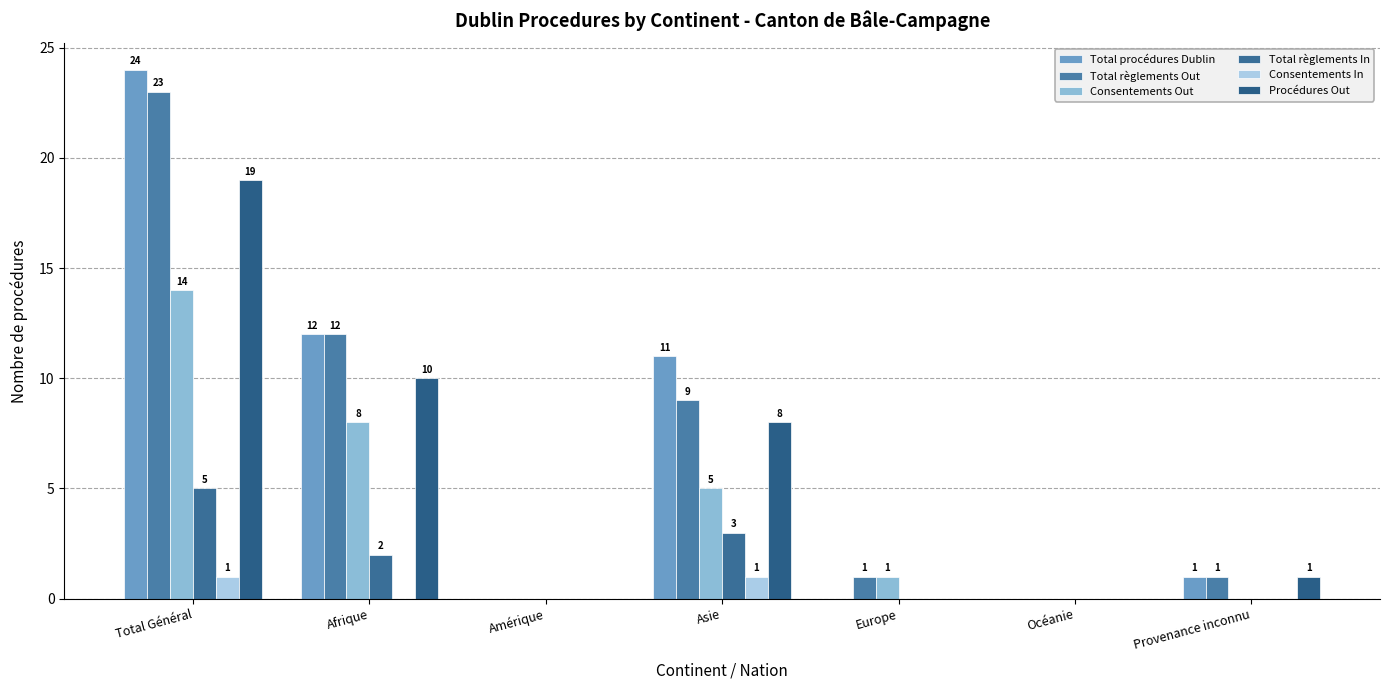

Reading left to right, extract all data points from this chart.

Total procédures Dublin: Total Général=24	Afrique=12	Amérique=0	Asie=11	Europe=0	Océanie=0	Provenance inconnu=1
Total règlements Out: Total Général=23	Afrique=12	Amérique=0	Asie=9	Europe=1	Océanie=0	Provenance inconnu=1
Consentements Out: Total Général=14	Afrique=8	Amérique=0	Asie=5	Europe=1	Océanie=0	Provenance inconnu=0
Total règlements In: Total Général=5	Afrique=2	Amérique=0	Asie=3	Europe=0	Océanie=0	Provenance inconnu=0
Consentements In: Total Général=1	Afrique=0	Amérique=0	Asie=1	Europe=0	Océanie=0	Provenance inconnu=0
Procédures Out: Total Général=19	Afrique=10	Amérique=0	Asie=8	Europe=0	Océanie=0	Provenance inconnu=1